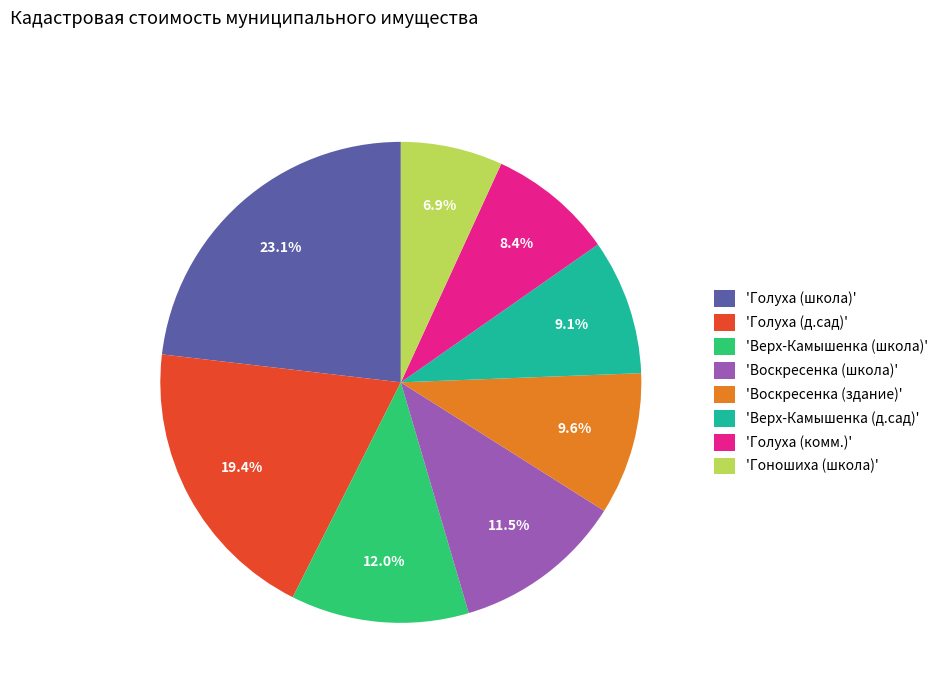

Is the sum of 'Верх-Камышенка (д.сад)' and 'Голуха (комм.)' greater than half?

No